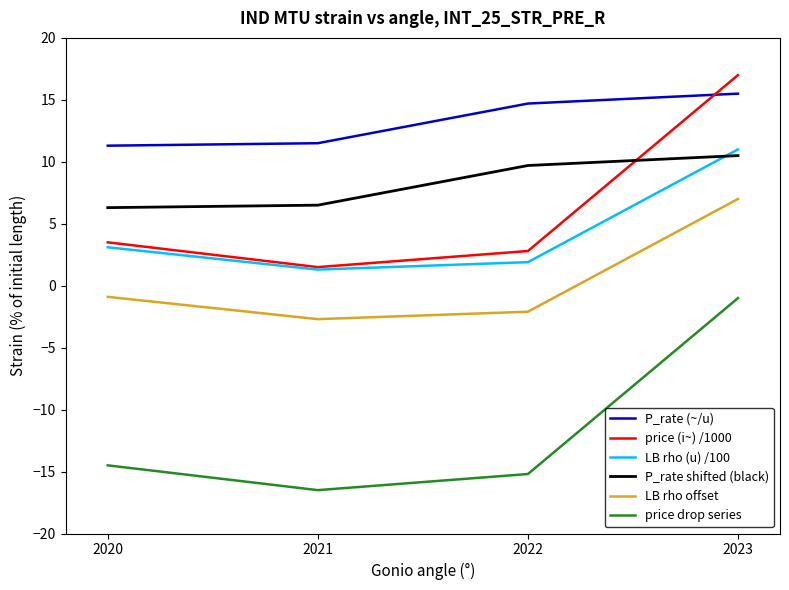

How many values in the LB rho offset series exceed 0?

1